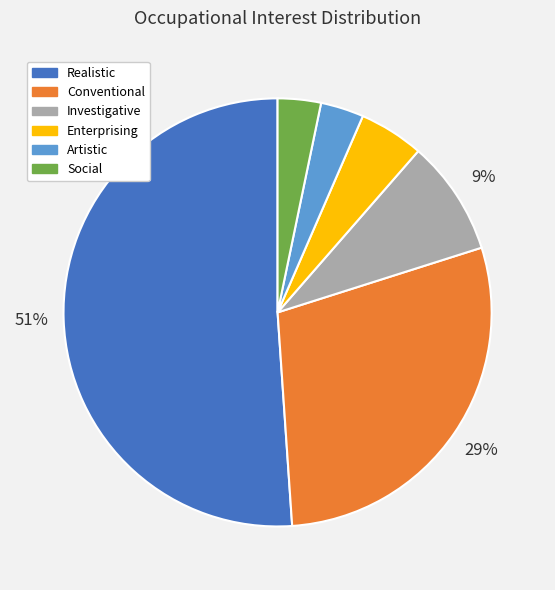

Which slice is the largest?

Realistic